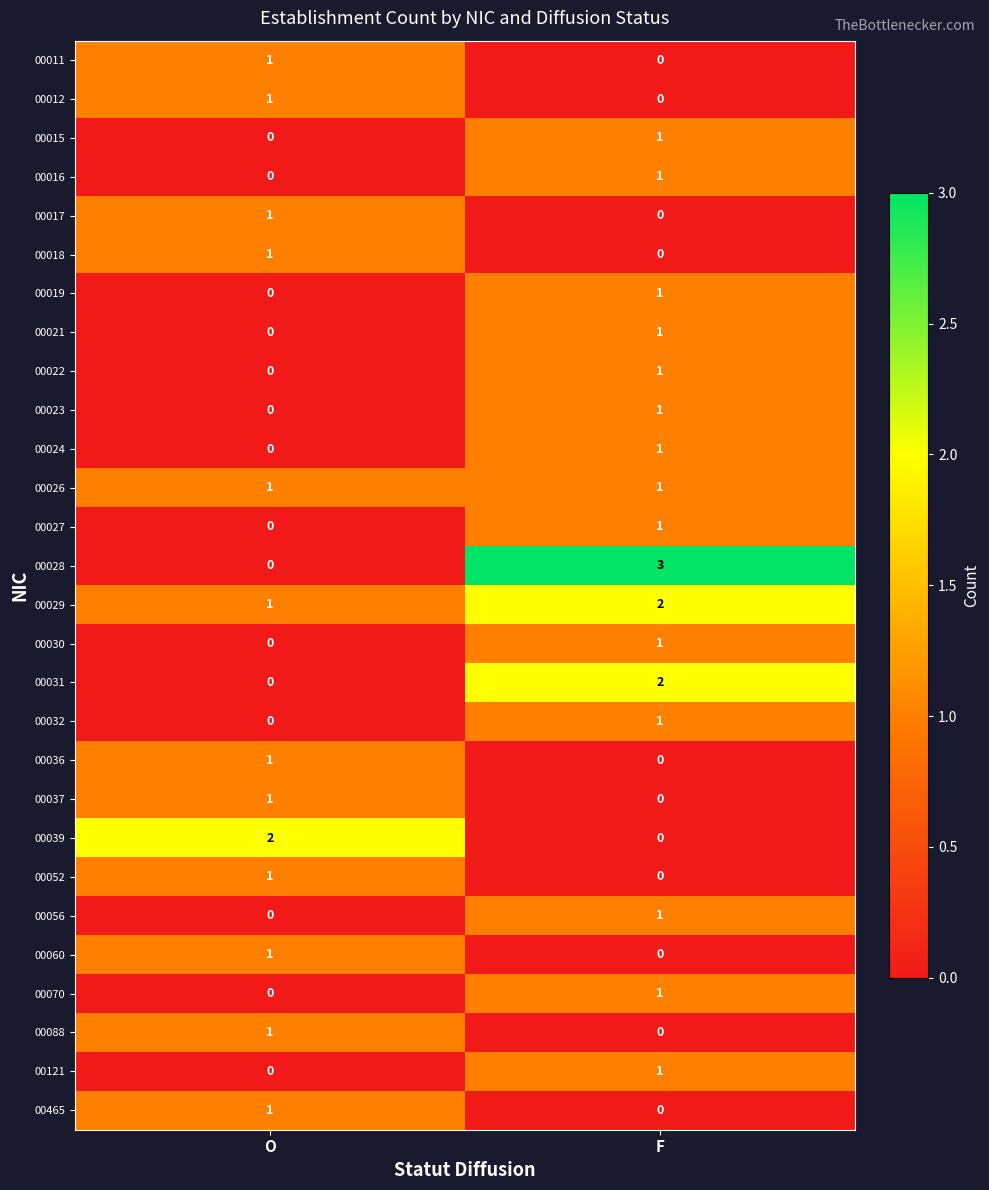

Which series has the widest spread of values?

00028